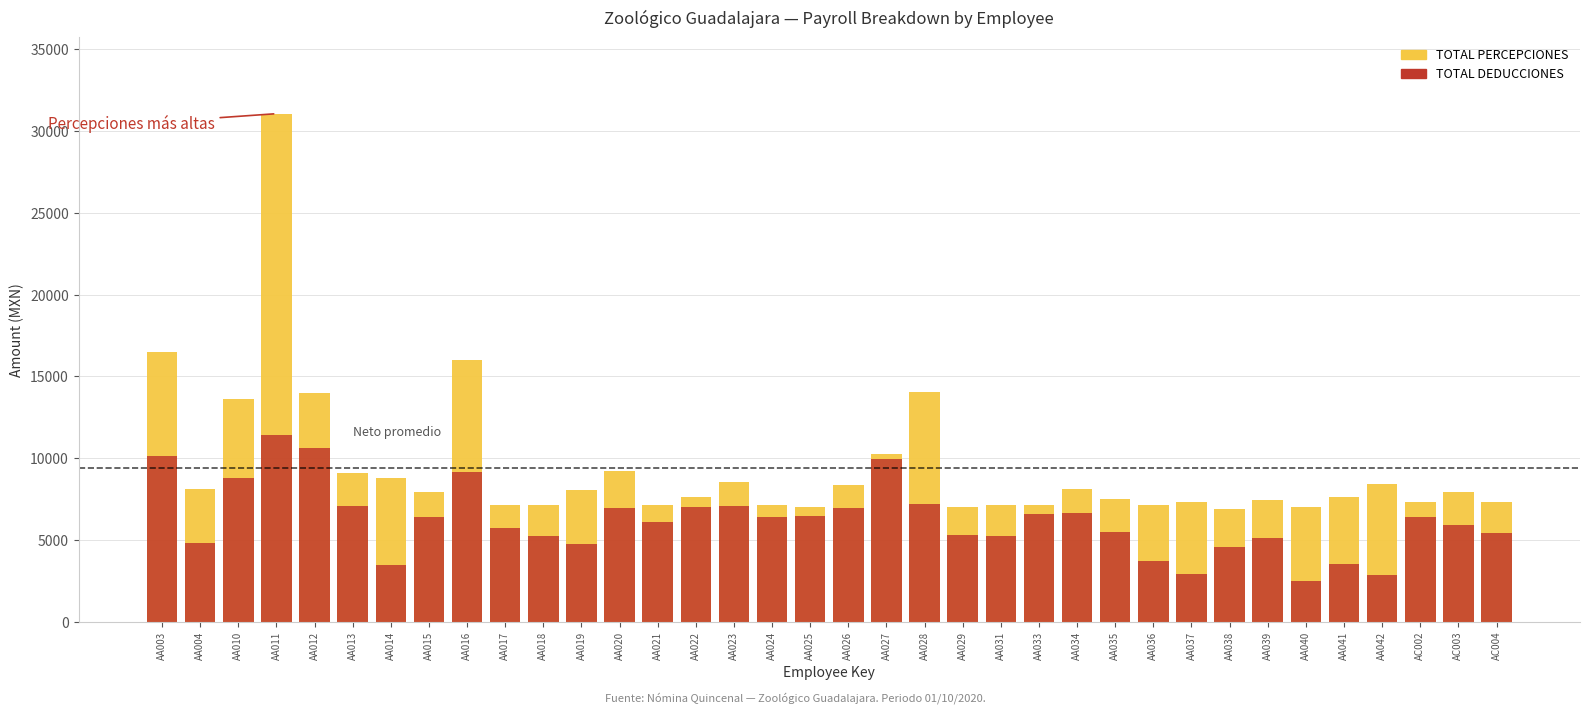

What is the sum of the TOTAL PERCEPCIONES values at AA027 and AA038?

17155.0